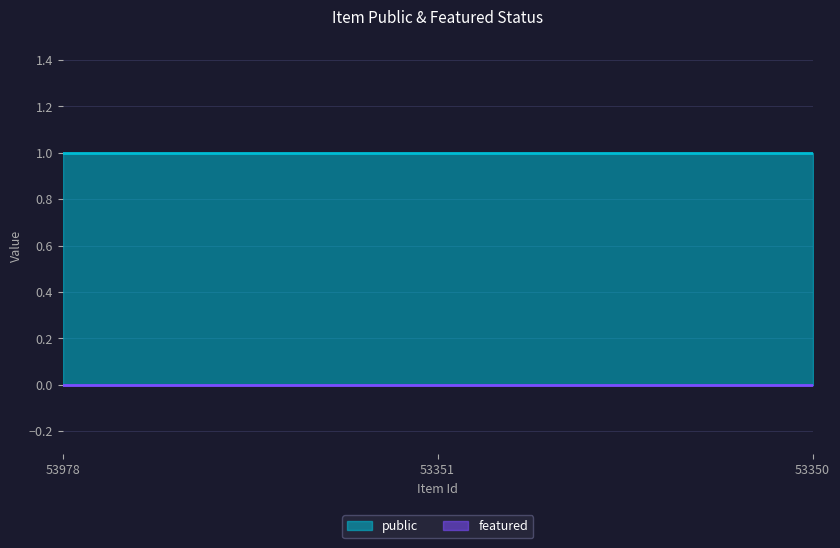

At which label does public reach its minimum?

53978